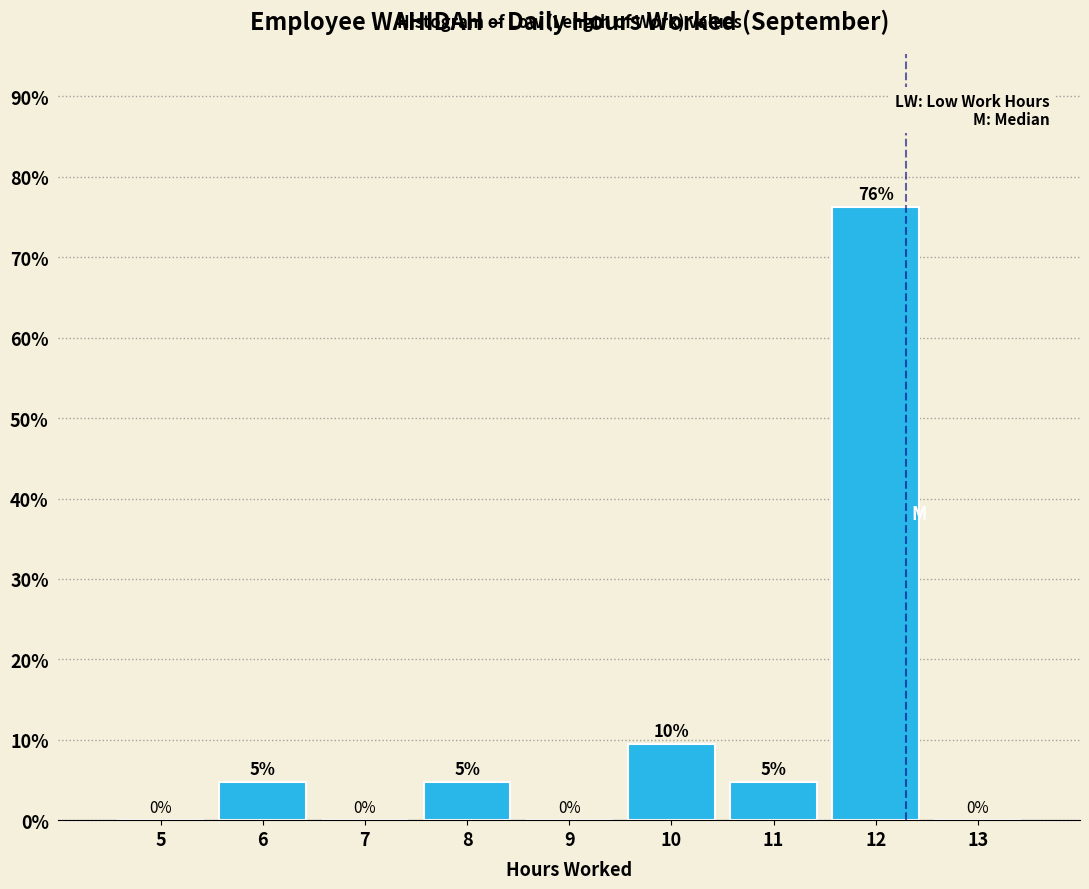

Over which range of the x-axis is the bar tallest?

11.5 to 12.5